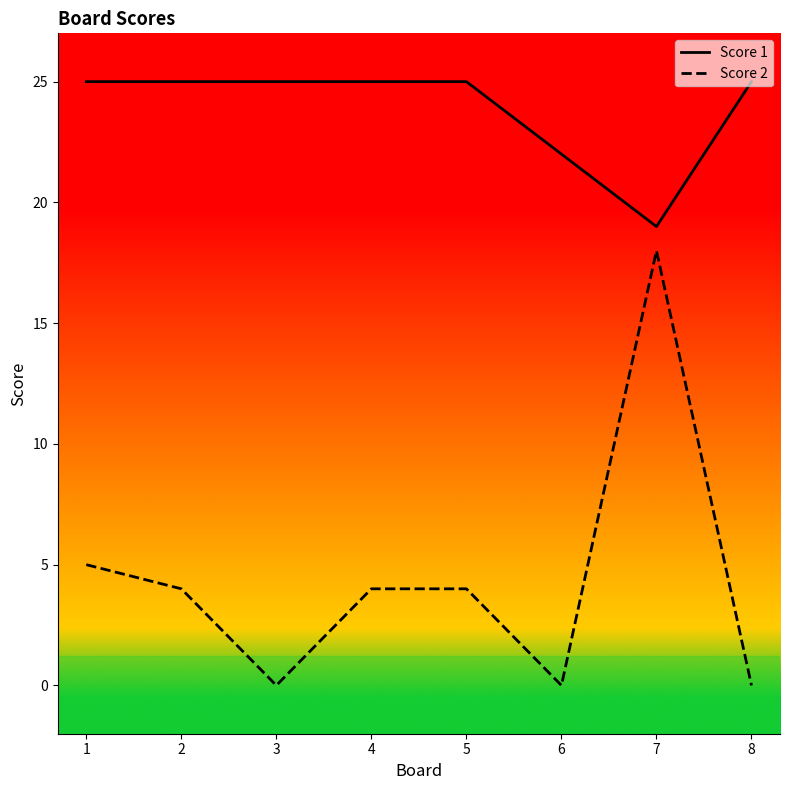

At which label does Score 2 reach its peak?

7